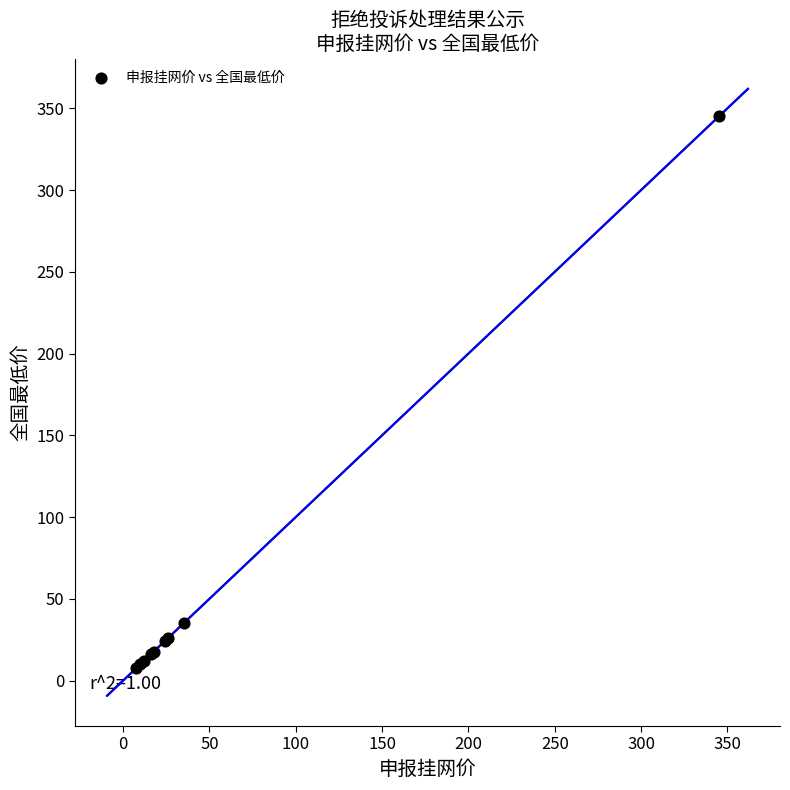

What Y value in the scatter plot is closest to 176?

35.0